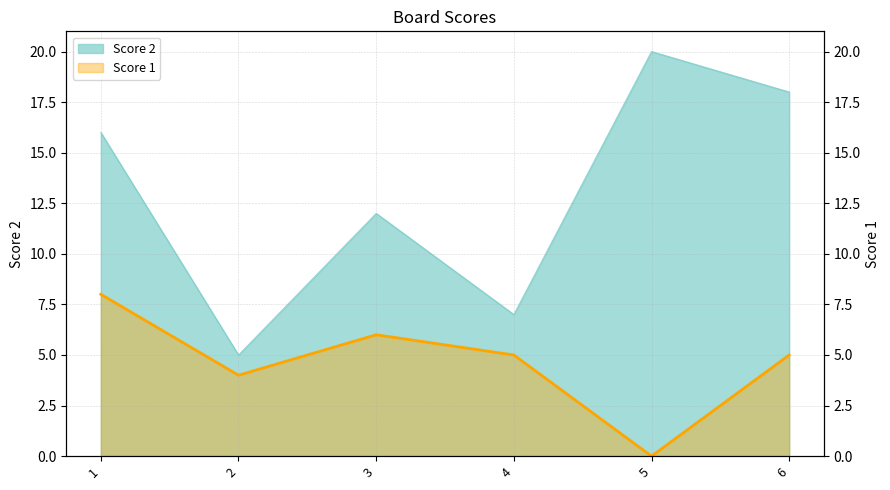

Reading left to right, list all the values displayed in this chart.

Score 2: 1=16	2=5	3=12	4=7	5=20	6=18
Score 1: 1=8	2=4	3=6	4=5	5=0	6=5